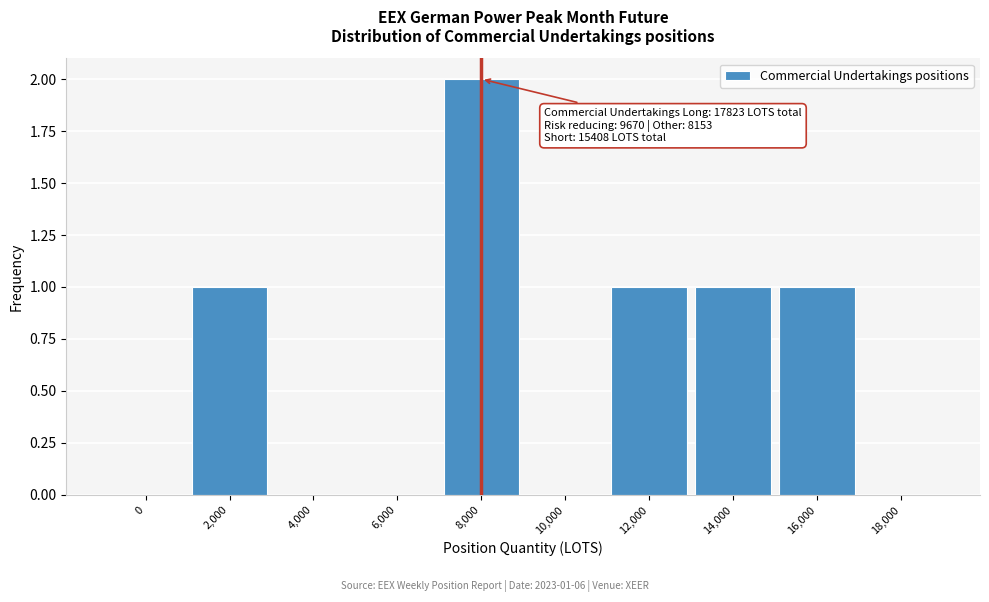

Reading left to right, extract all data points from this chart.

0=0	2,000=1	4,000=0	6,000=0	8,000=2	10,000=0	12,000=1	14,000=1	16,000=1	18,000=0